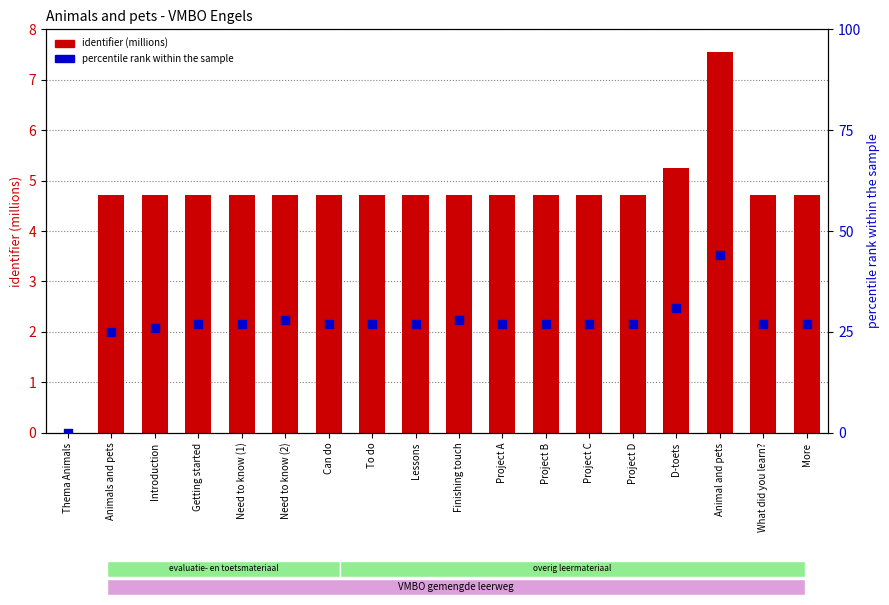

Which series has the largest total across all categories?

percentile rank within the sample